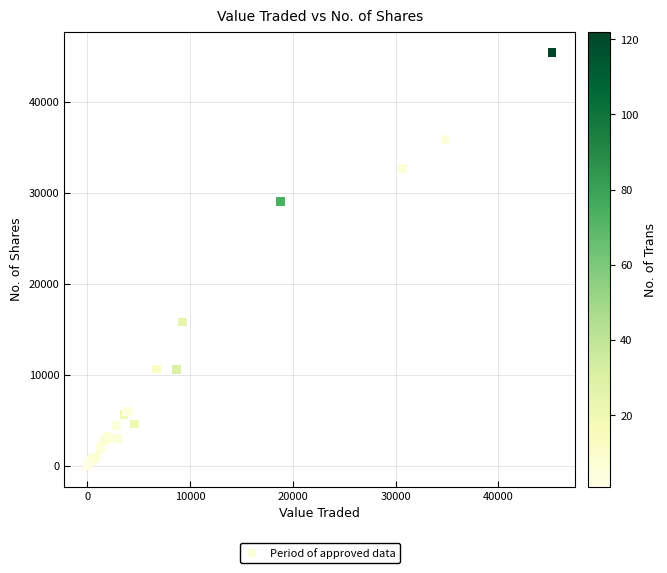

What Y value in the scatter plot is closest to 22717?

29055